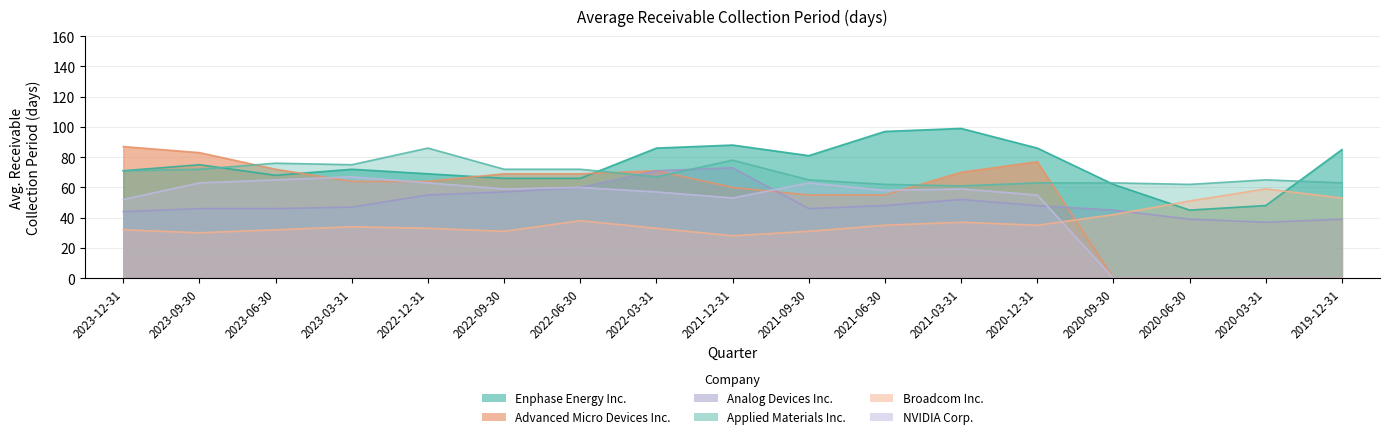

At which label is NVIDIA Corp. closest to 33?

2023-12-31